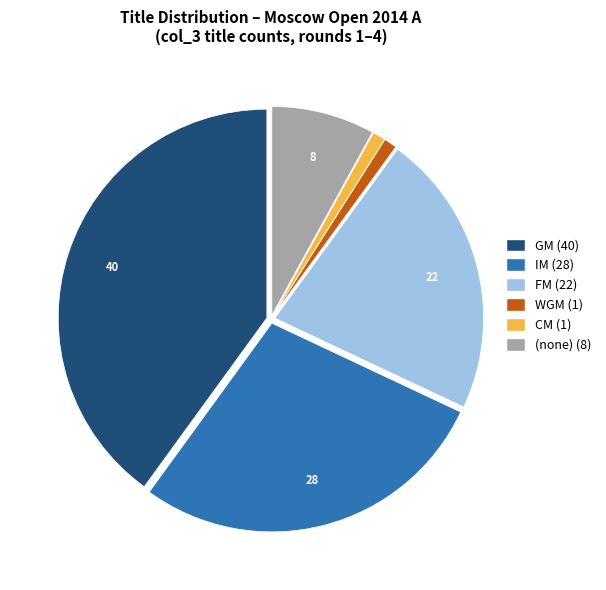

How many segments does this pie chart have?

6